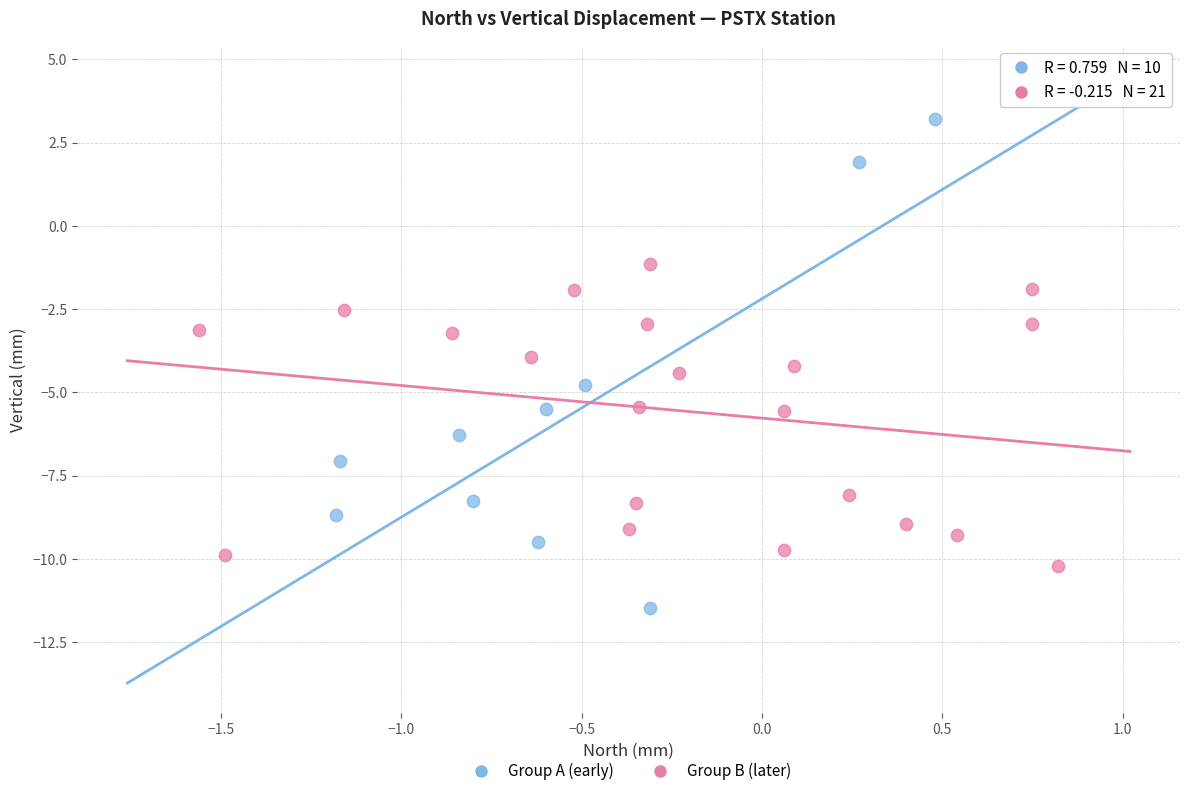

Which series contains the lowest Y value?

Group A (early)